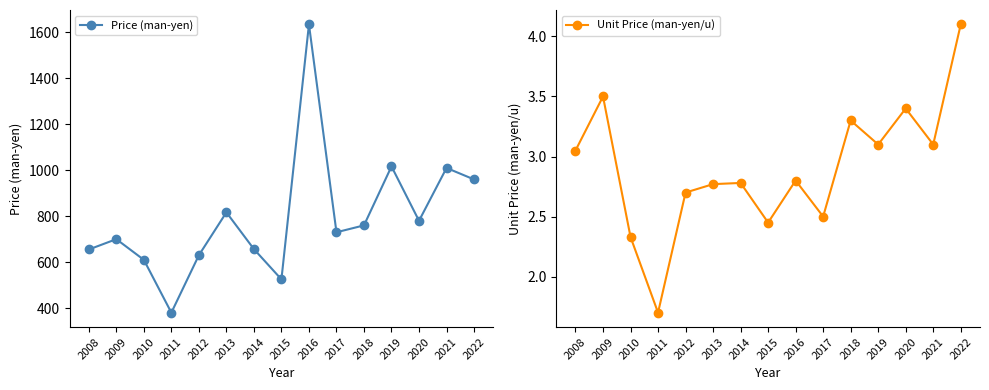

What is the value of the Price (man-yen) point at the 13th from the left?

780.0